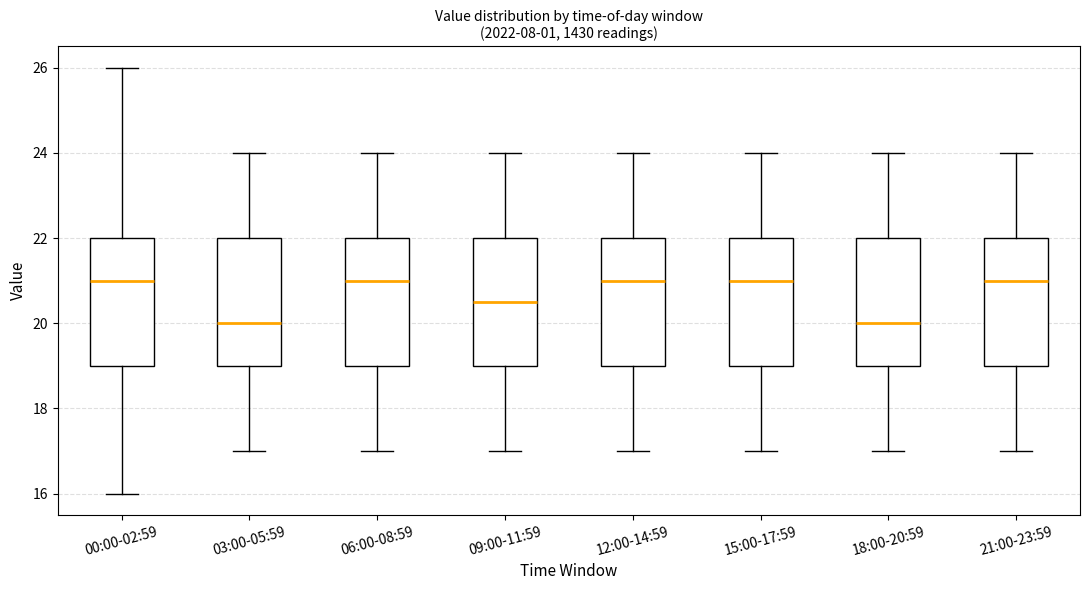

Reading left to right, transcribe this box plot: for each box, give where its median line is, the range the box spans, and where its two whiskers end, as read against the y-axis. The values are not printed on the chart, so give them approximately, as read against the axis.

00:00-02:59: median 21.0, box 19.0 to 22.0, whiskers 16.0 to 26.0
03:00-05:59: median 20.0, box 19.0 to 22.0, whiskers 17.0 to 24.0
06:00-08:59: median 21.0, box 19.0 to 22.0, whiskers 17.0 to 24.0
09:00-11:59: median 20.6, box 19.0 to 22.0, whiskers 17.0 to 24.0
12:00-14:59: median 21.0, box 19.0 to 22.0, whiskers 17.0 to 24.0
15:00-17:59: median 21.0, box 19.0 to 22.0, whiskers 17.0 to 24.0
18:00-20:59: median 20.0, box 19.0 to 22.0, whiskers 17.0 to 24.0
21:00-23:59: median 21.0, box 19.0 to 22.0, whiskers 17.0 to 24.0